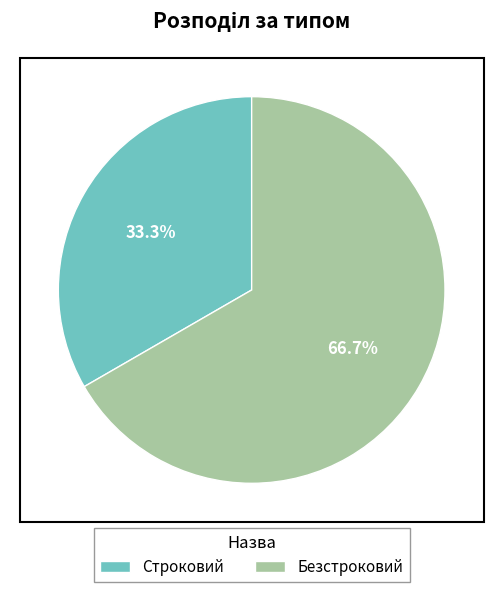

To the nearest percent, what is the average slice percentage?

50%